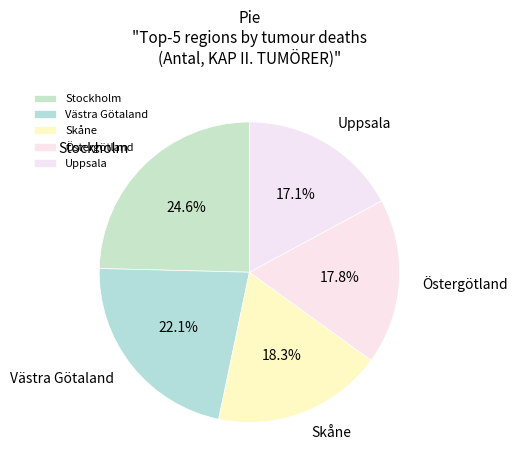

What is the smallest slice in the pie chart?

Uppsala